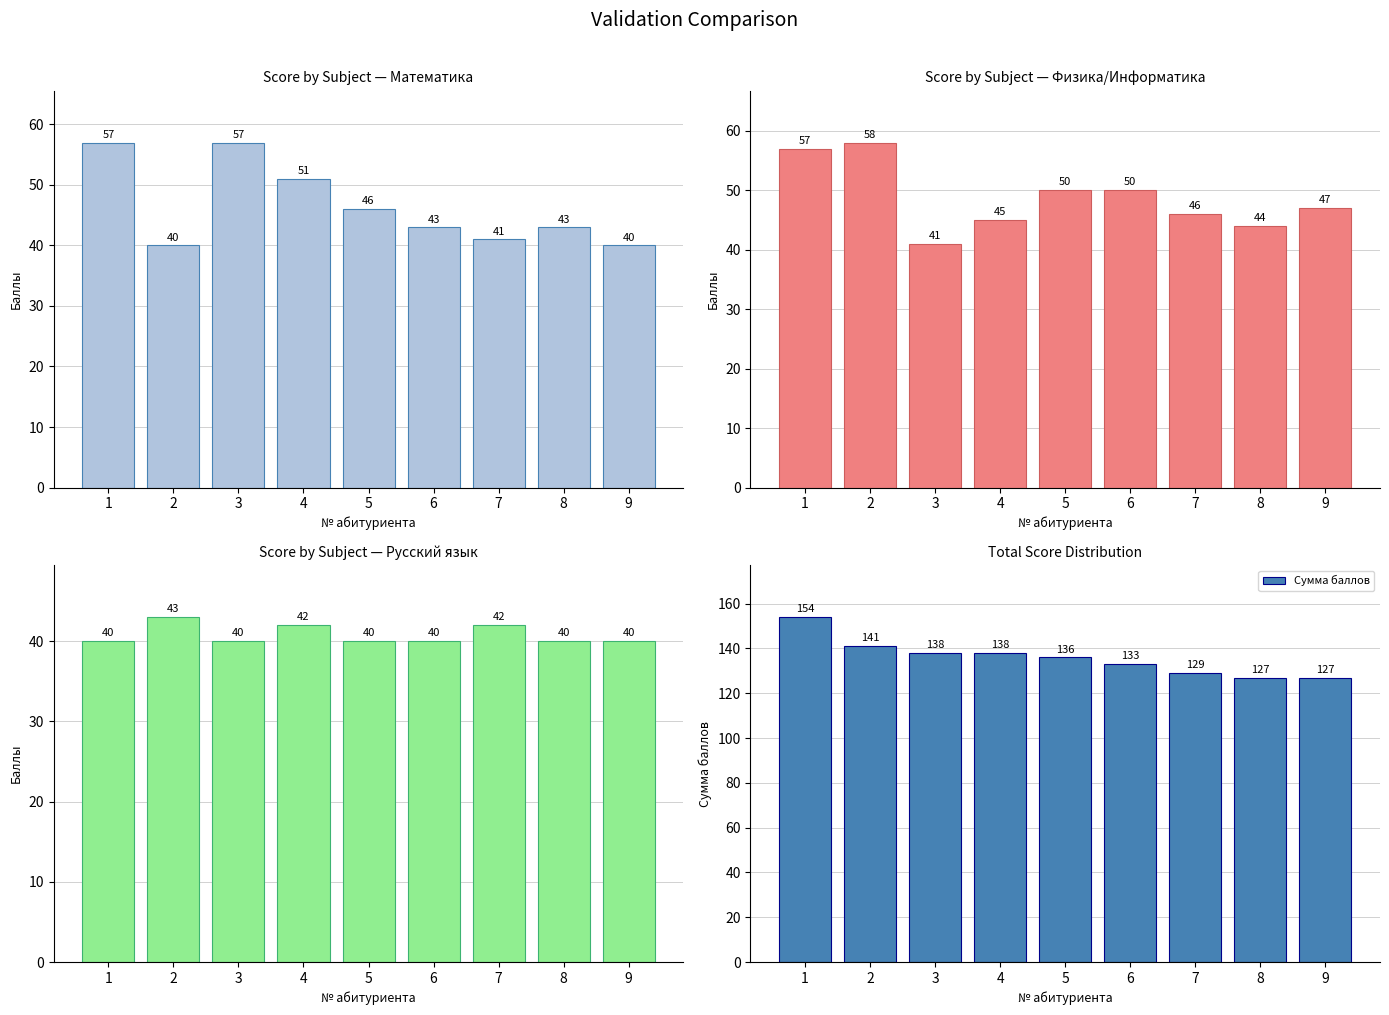

What is the minimum value shown in the chart?

40